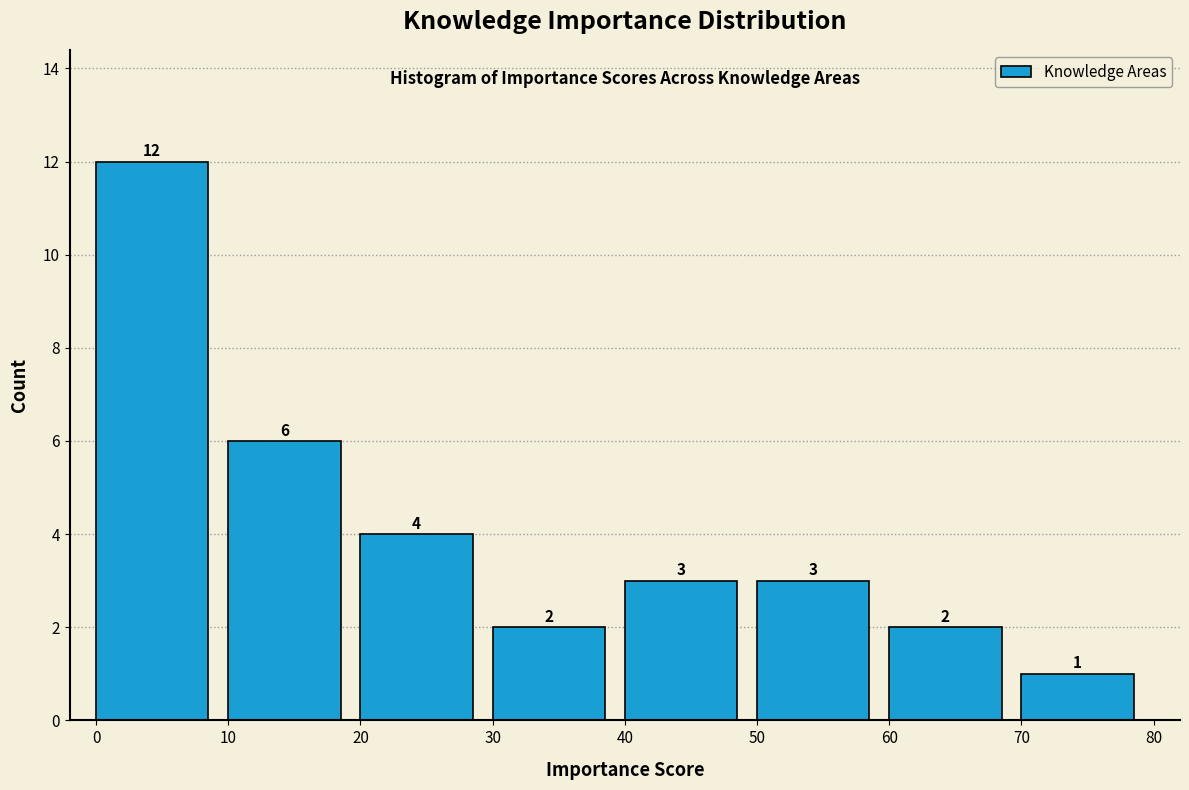

What is the height of the bar covering 40 to 50 on the x-axis?

3